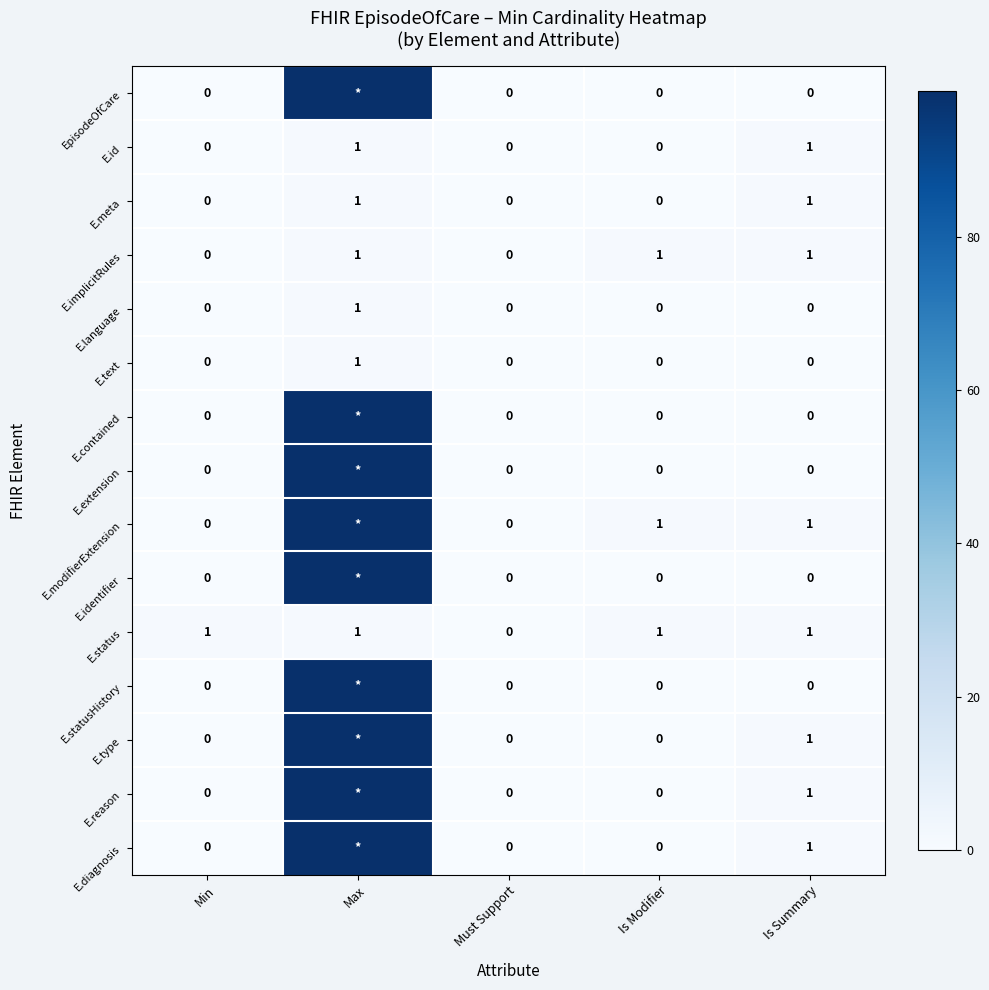

The value of E.text at Min is 0. True or false?

True